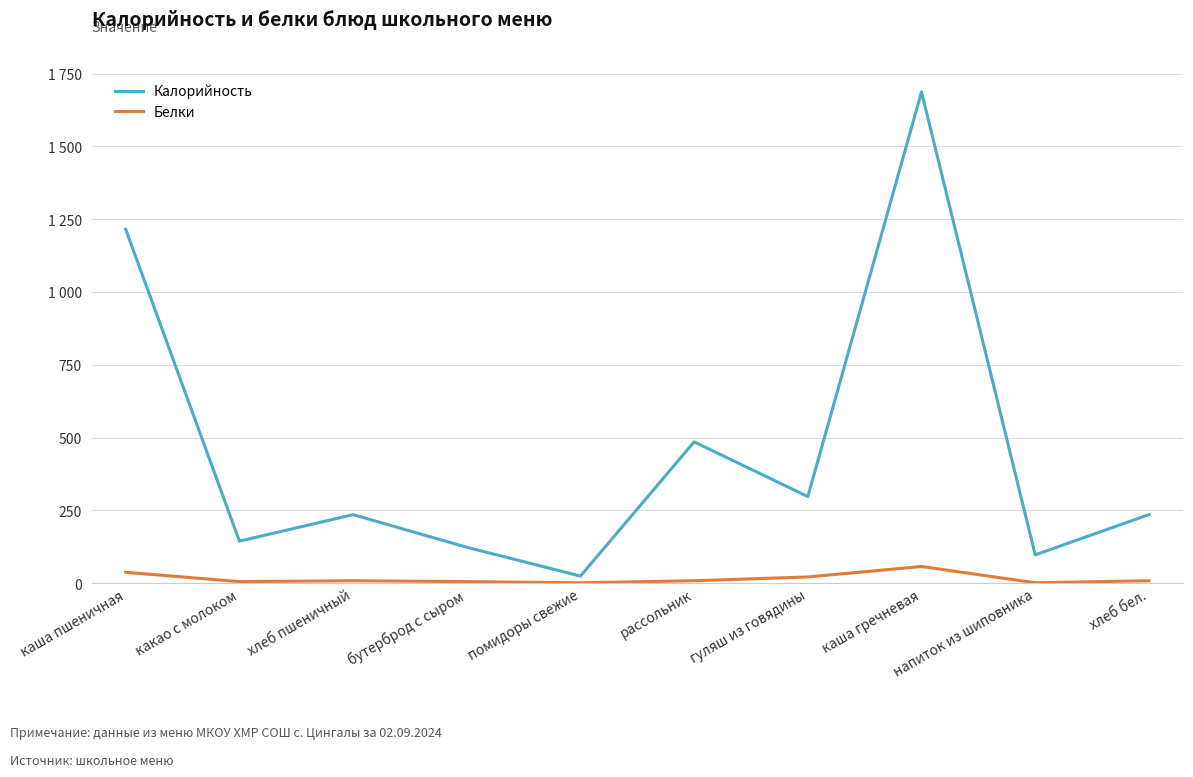

What is the sum of all Калорийность values?

4542